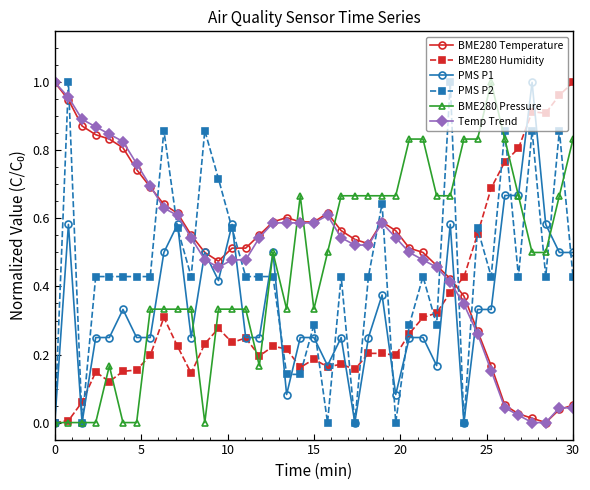

True or false: BME280 Pressure and Temp Trend cross at least once.

True